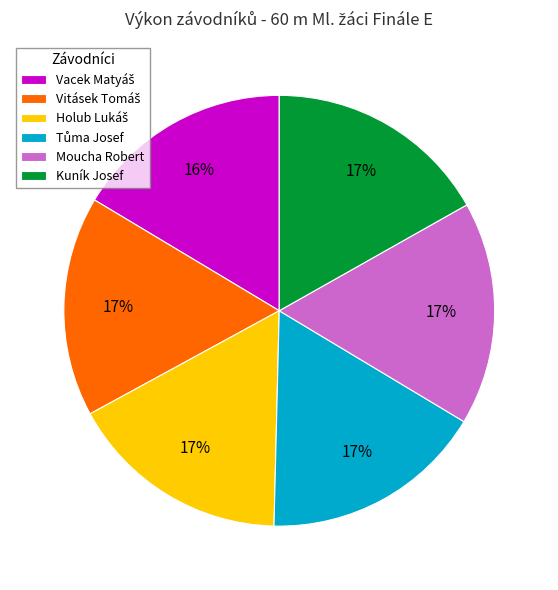

The Moucha Robert slice represents 17% of the pie. True or false?

True